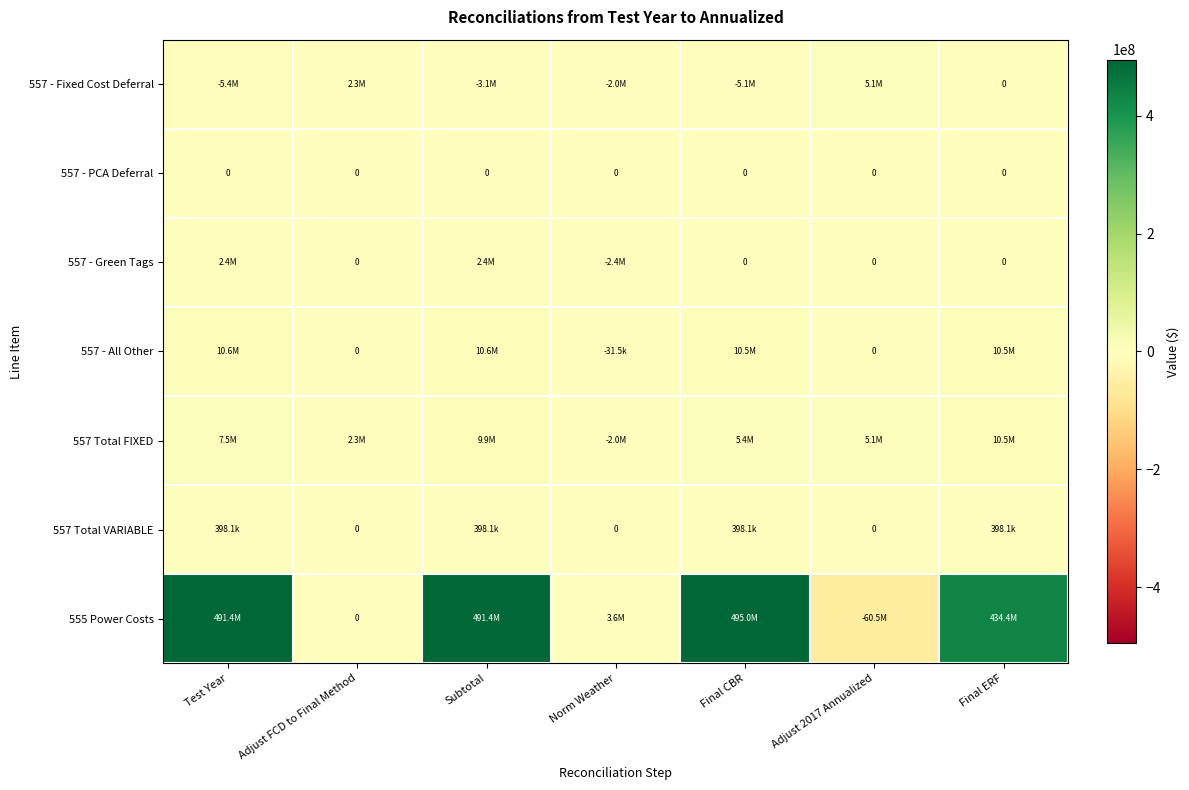

At which category is the sum across all series the highest?

Subtotal